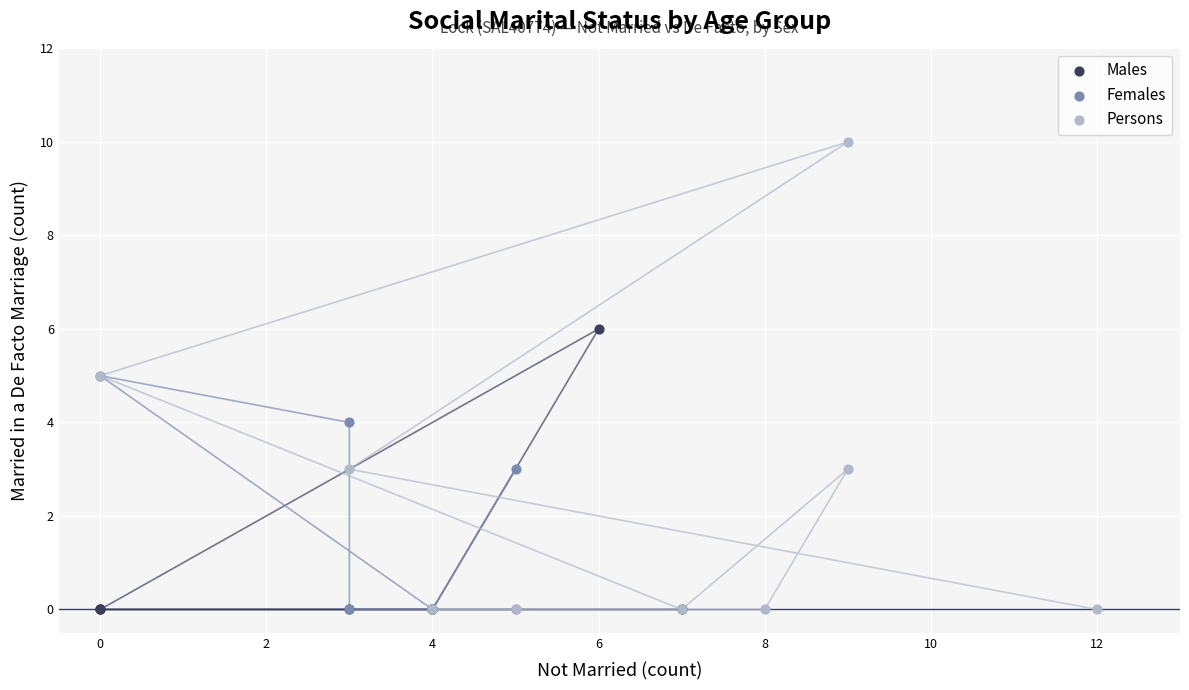

Which series has the widest spread of Y values?

Persons